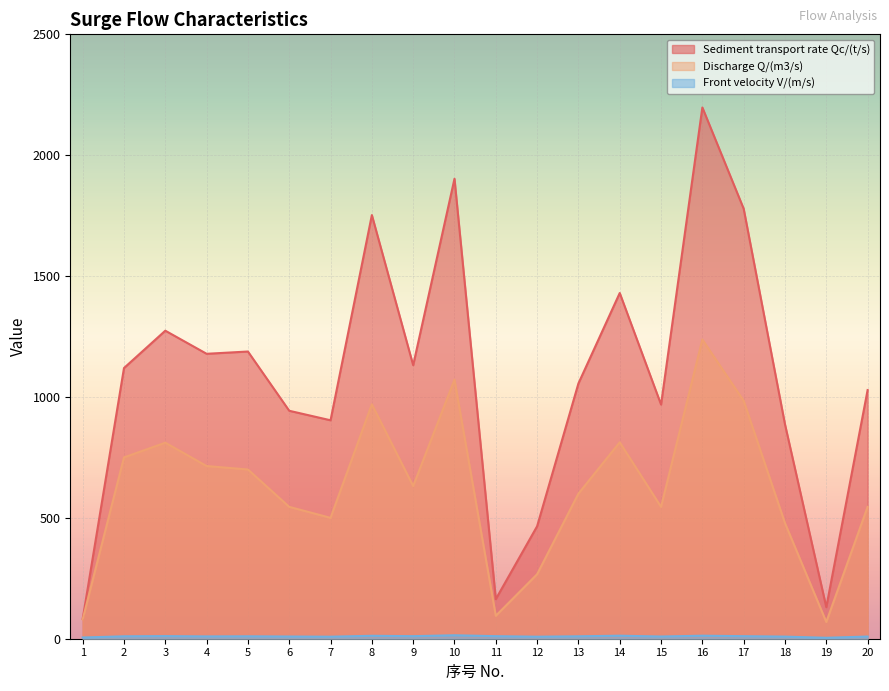

How many lines are shown in the chart?

3